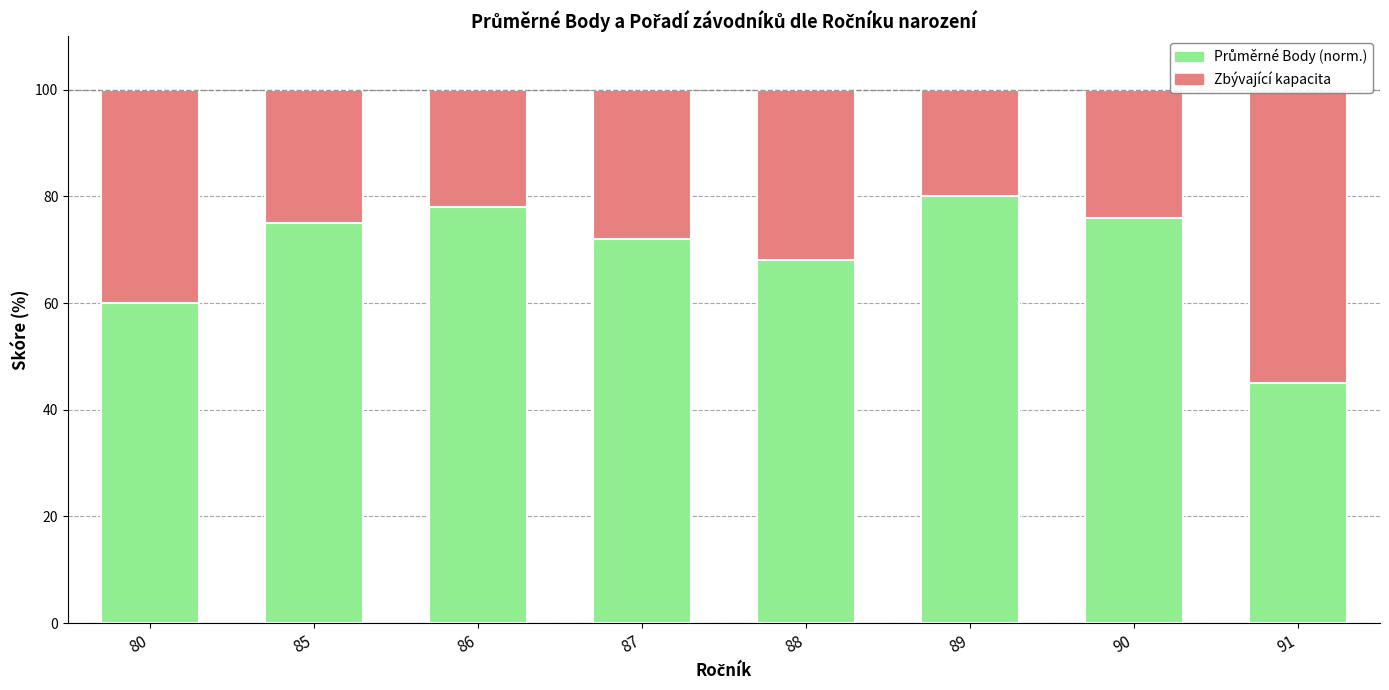

Between 80 and 88, which is larger?

88